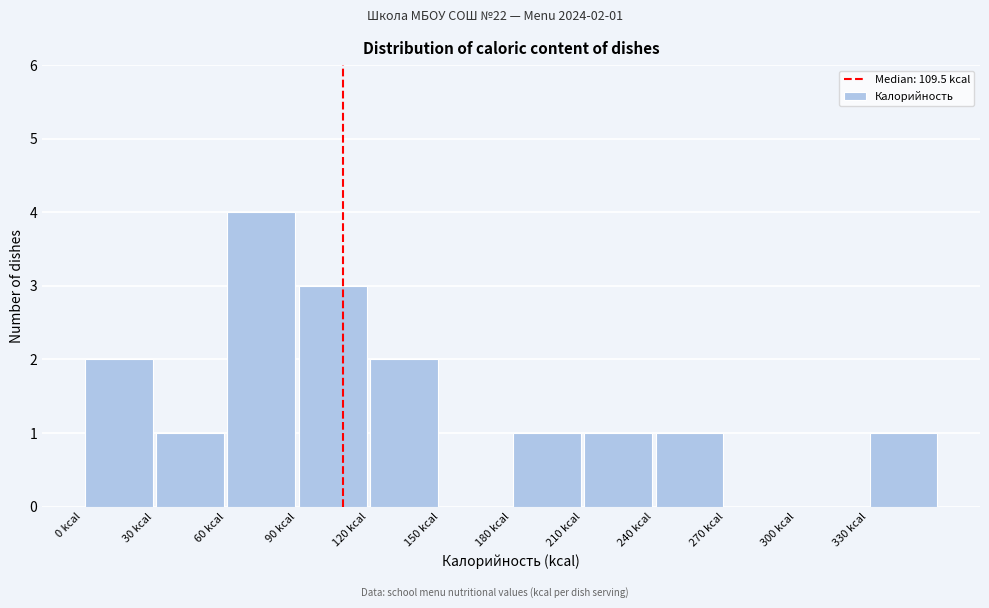

Which range on the x-axis has the tallest bar?

60 to 90